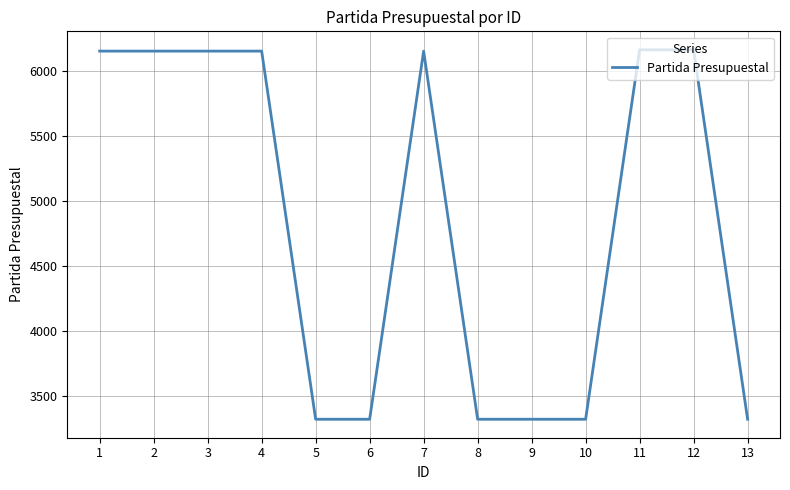

What is the greatest value displayed?

6160